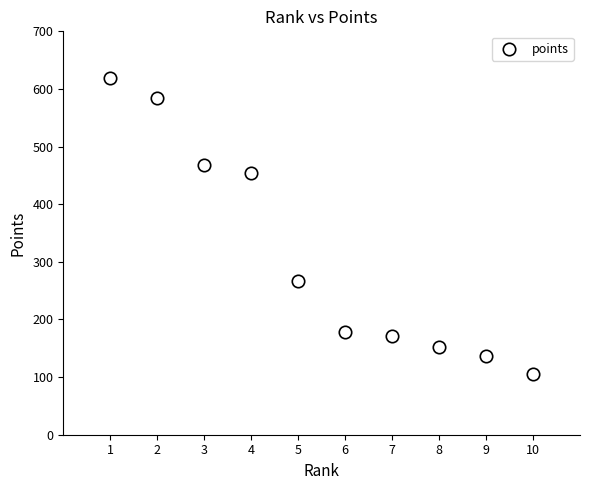

What is the average X value?

6